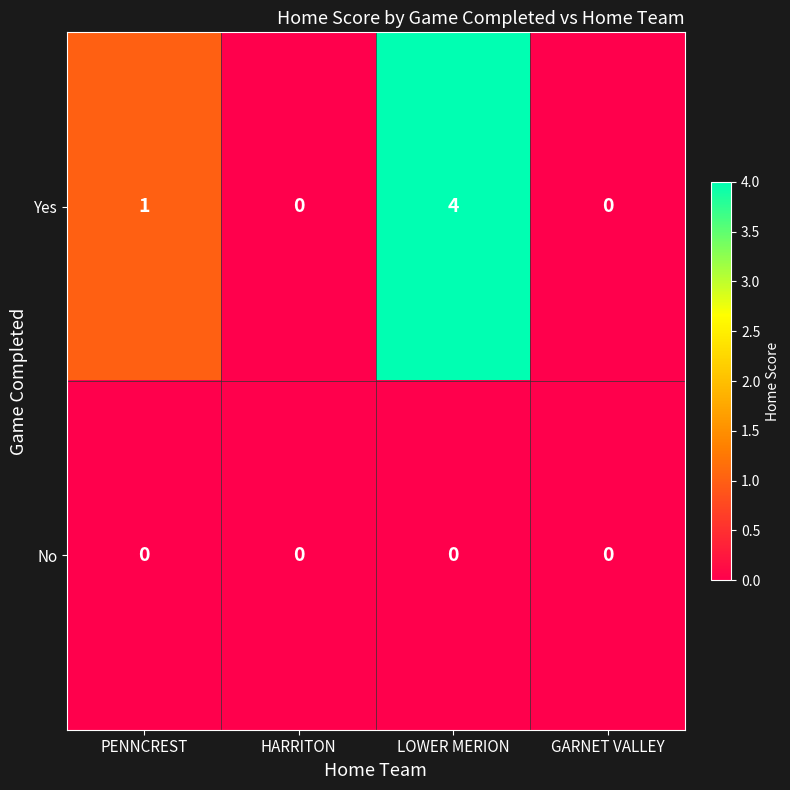

At which category is the sum across all series the highest?

LOWER MERION